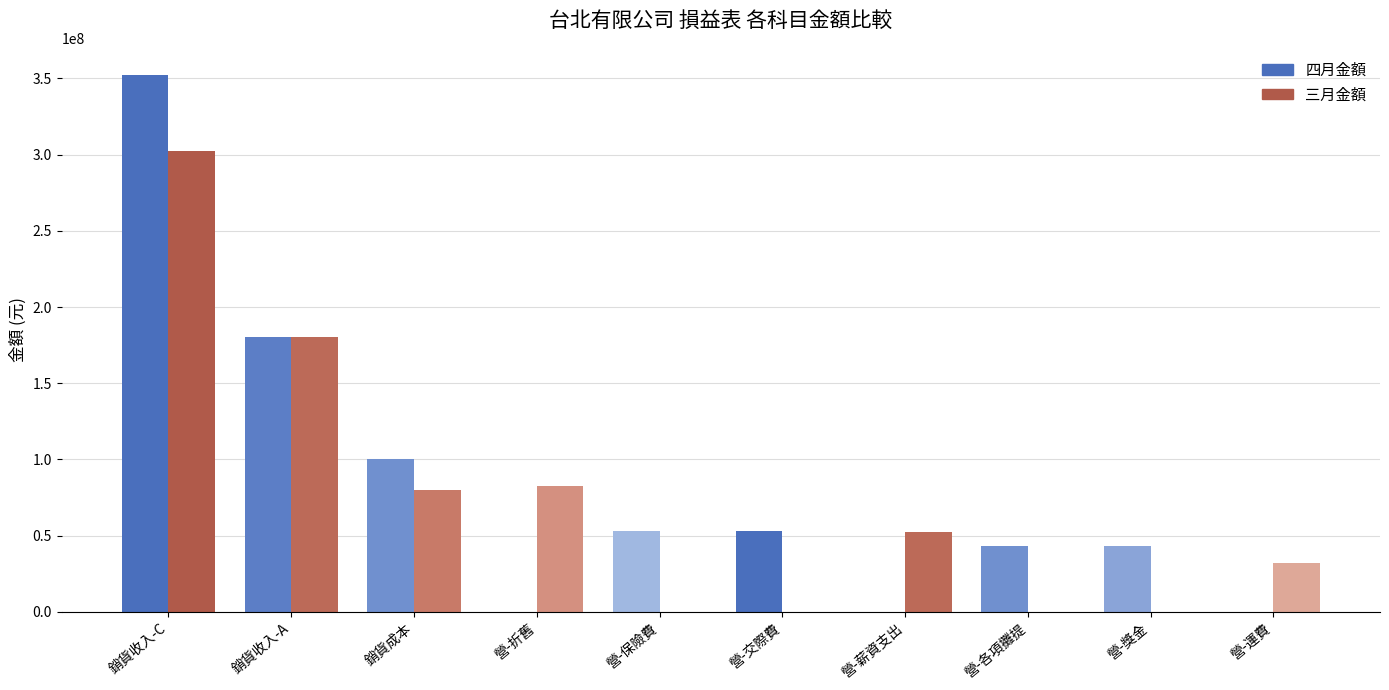

What is the total value across all series at 營-各項攤提?

43008448